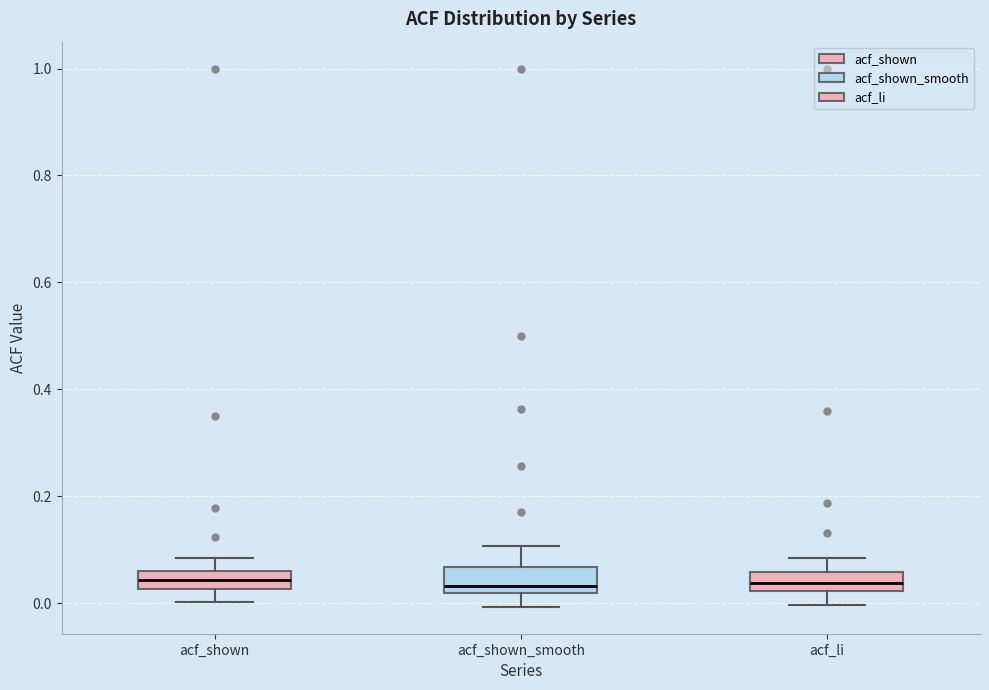

Reading left to right, read every box against the y-axis: the position of its median line, the range the box covers, and the ends of its whiskers. The values are not printed on the chart, so give them approximately, as read against the axis.

acf_shown: median 0.04, box 0.02 to 0.06, whiskers 0.00 to 0.08
acf_shown_smooth: median 0.04, box 0.02 to 0.06, whiskers 0.00 to 0.10
acf_li: median 0.04, box 0.02 to 0.06, whiskers 0.00 to 0.08